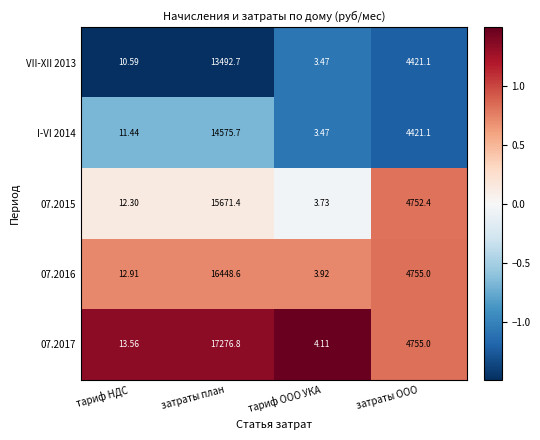

Is the value of VII-XII 2013 at затраты план greater than the value of 07.2016 at тариф НДС?

Yes